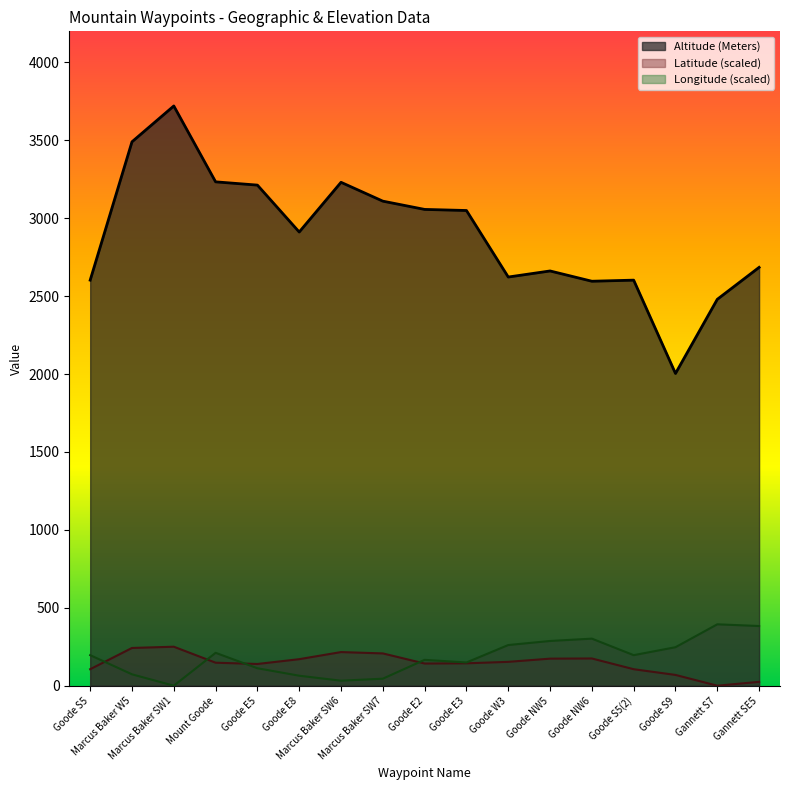

Reading right to left, transcribe all the data shown in this chart.

Latitude: 24.7	0.0	69.1	105.8	174.7	173.6	153.0	143.6	142.2	207.2	215.8	170.2	139.4	147.5	250.2	242.2	105.8
Longitude: 383.0	394.0	247.0	196.0	302.0	287.0	261.0	149.0	166.0	45.0	32.0	64.0	112.0	211.0	0.0	73.0	196.0
Altitude (Meters): 2685.0	2480.0	2004.0	2603.0	2596.0	2662.0	2623.0	3050.0	3057.0	3110.0	3231.0	2912.0	3213.0	3234.0	3721.0	3491.0	2603.0